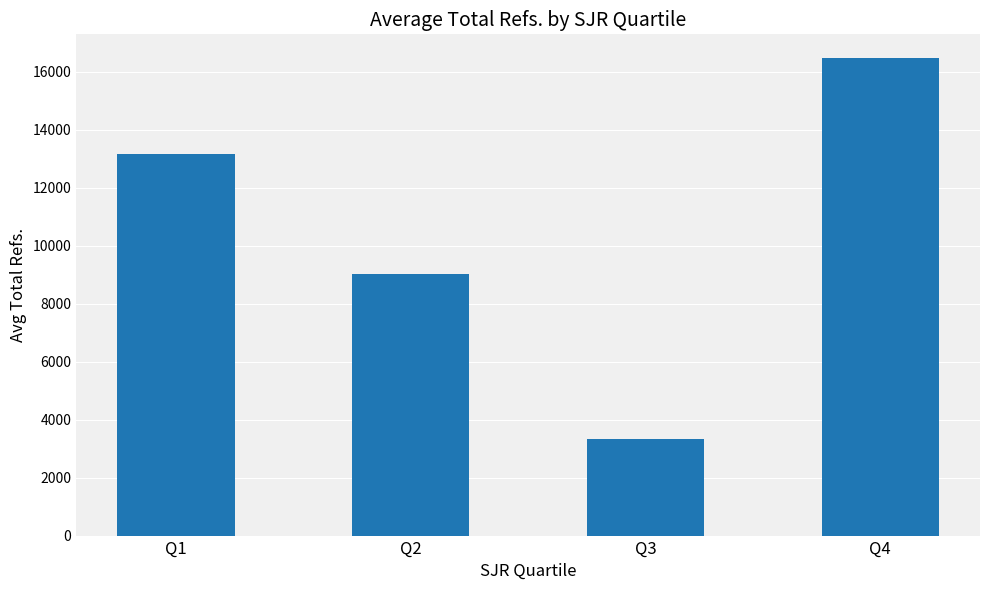

Are the bars horizontal?

No